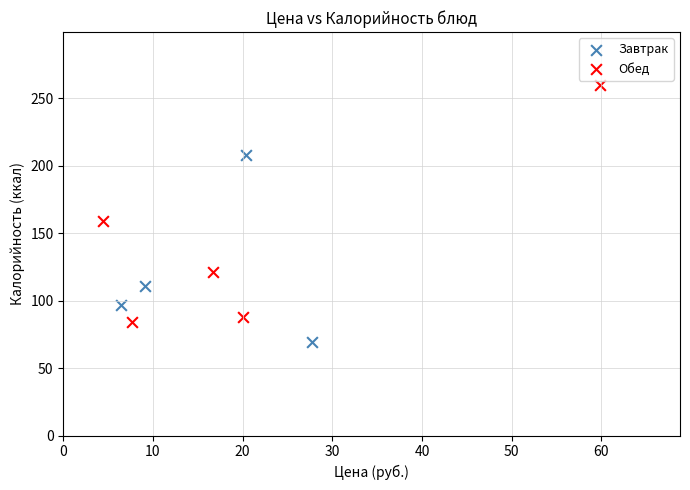

Which series has the largest Y range (max minus min)?

Обед